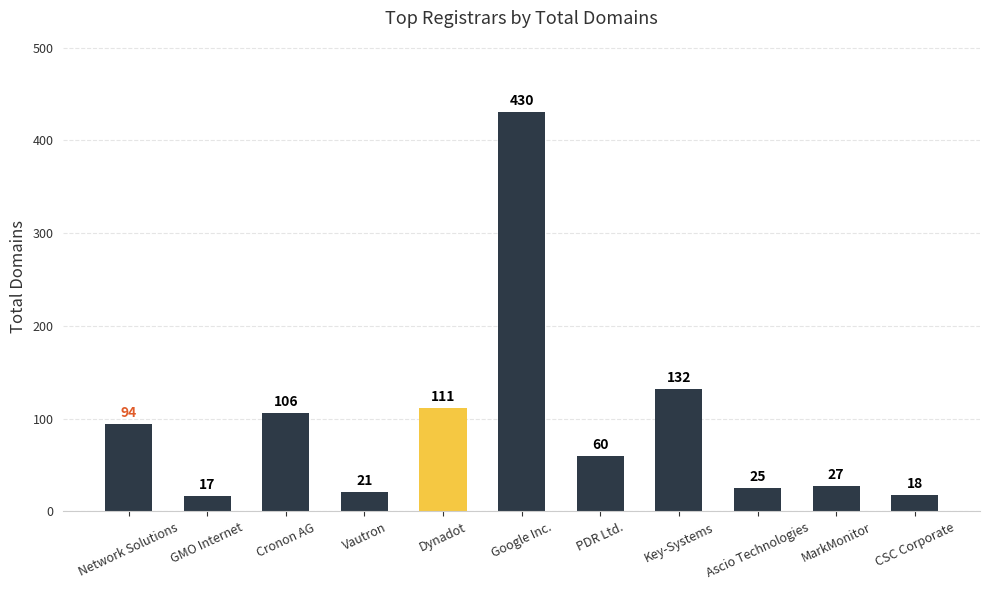

How many data points are less than 60?

5